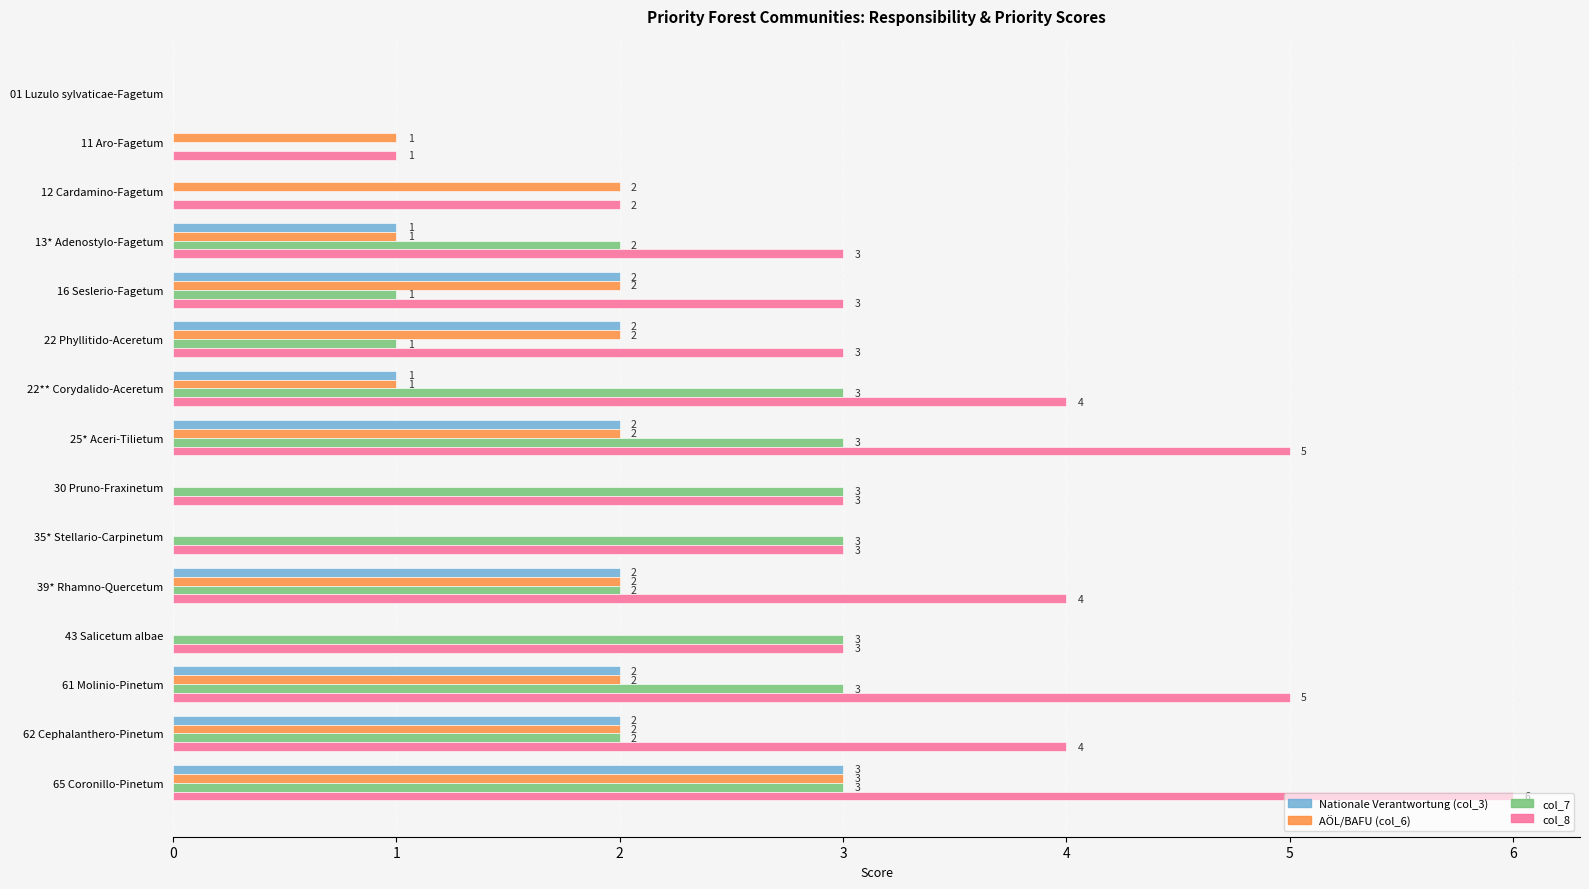

The value of AÖL/BAFU (col_6) at 22** Corydalido-Aceretum is 1. True or false?

True